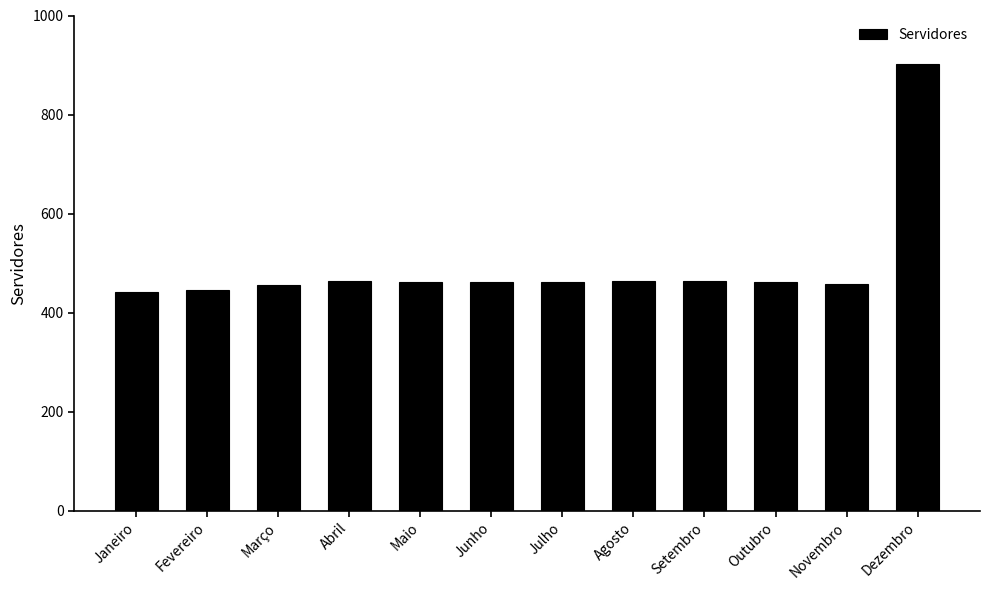

What is the value of the 2nd bar from the left?

445